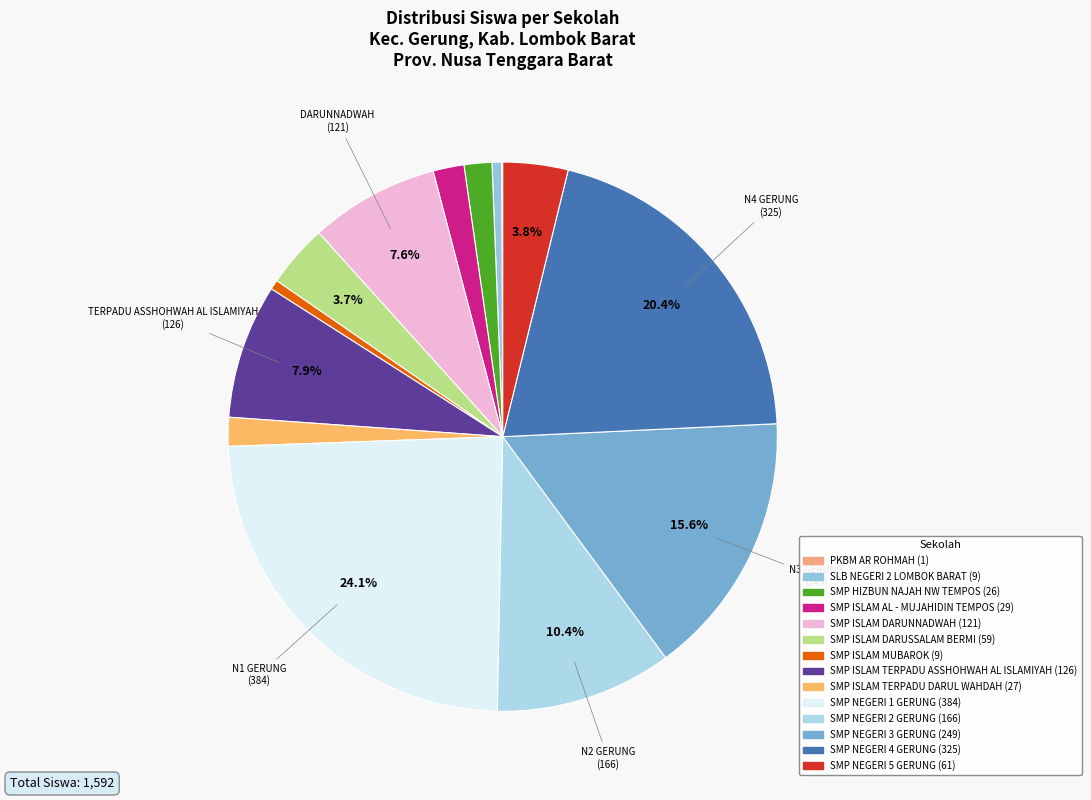

True or false: SLB NEGERI 2 LOMBOK BARAT accounts for 1% of the total.

True